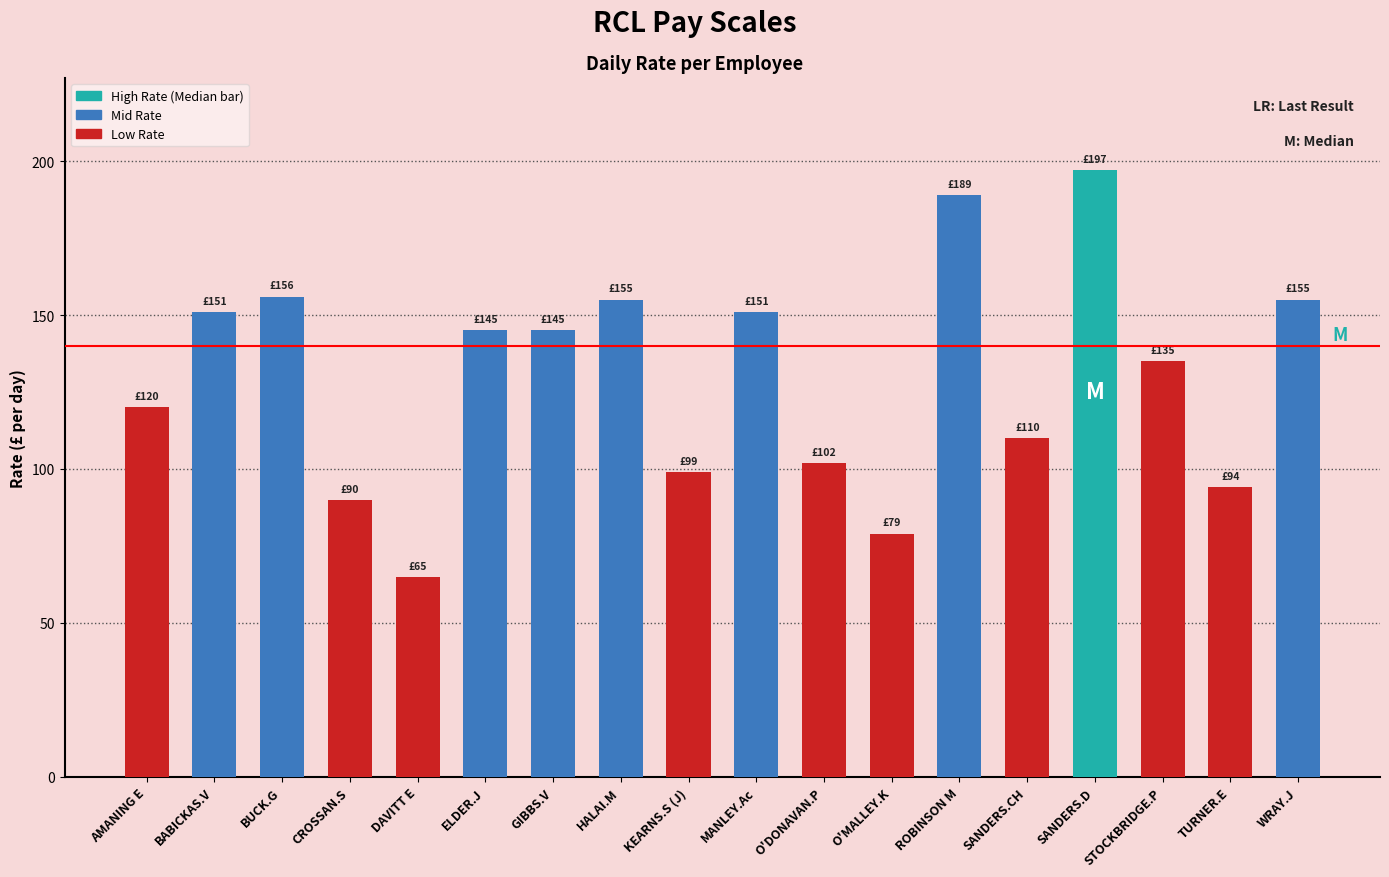

What is the difference between the values at KEARNS.S (J) and GIBBS.V?

46